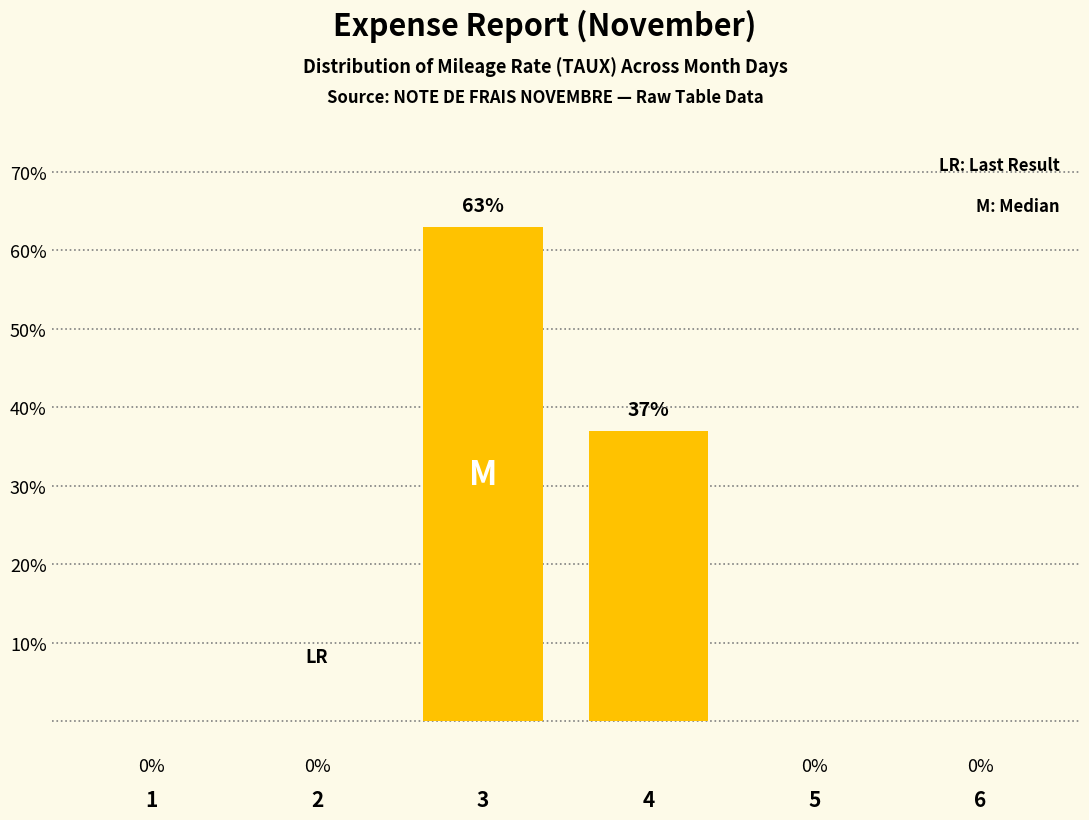

At which category does the chart reach its peak across all series?

3